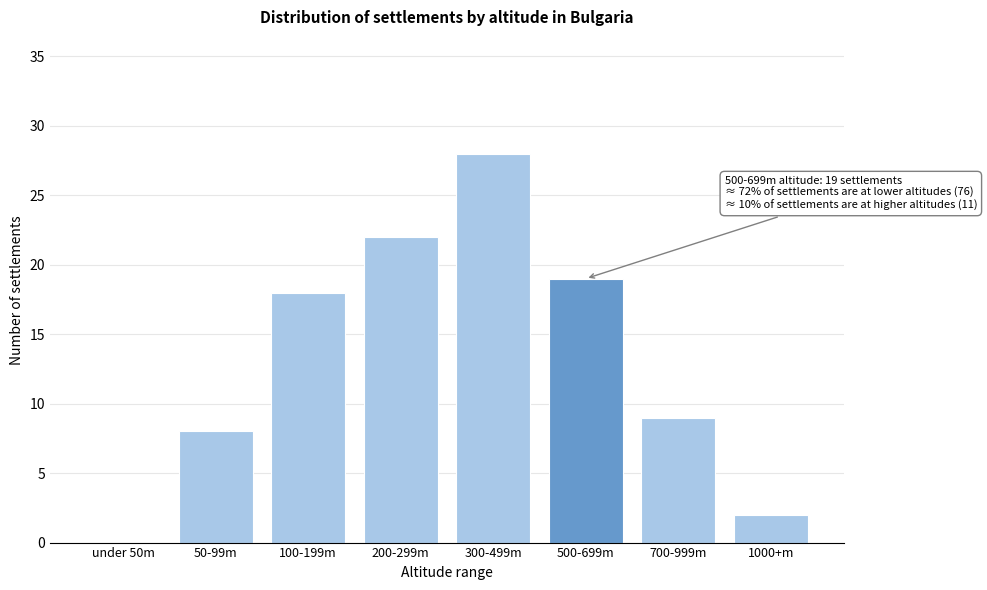

Reading left to right, what are all the values shown in this chart?

under 50m=0	50-99m=8	100-199m=18	200-299m=22	300-499m=28	500-699m=19	700-999m=9	1000+m=2